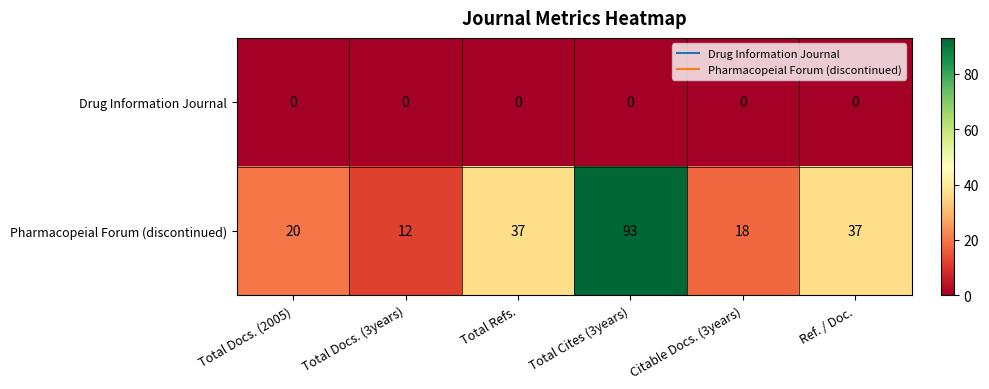

Is it true that Pharmacopeial Forum (discontinued) equals 37 at Ref. / Doc.?

True